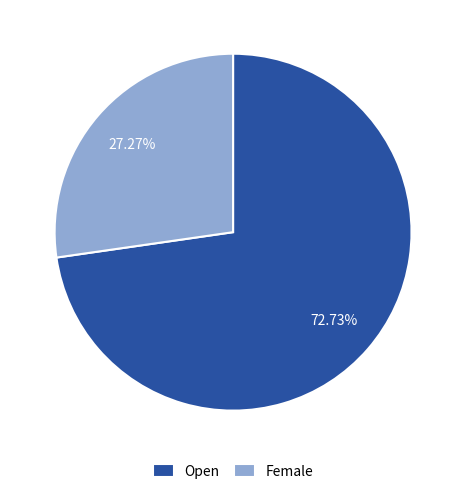

How many segments does this pie chart have?

2